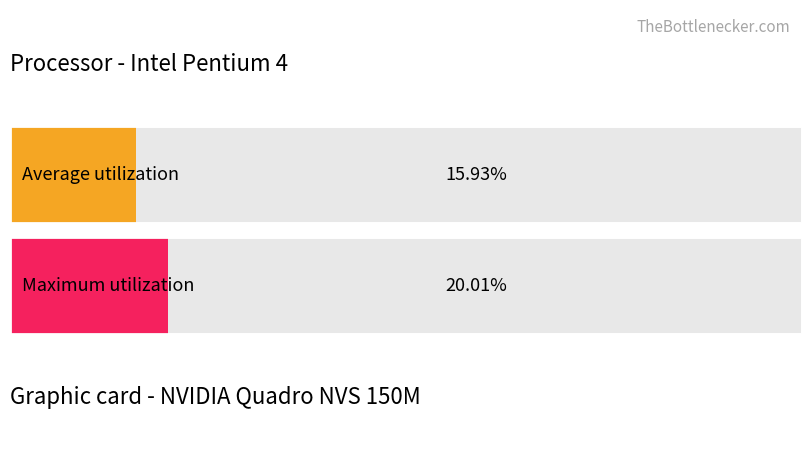

Reading left to right, what are all the values shown in this chart?

Processor - Intel Pentium 4: 15.9	20.0
Graphic card - NVIDIA Quadro NVS 150M: 79.6	100.0